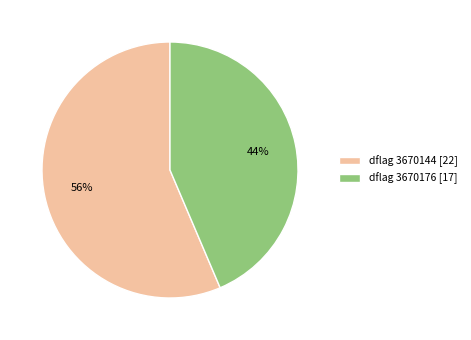

Is it true that dflag 3670176 [17] is 44% of the pie?

True